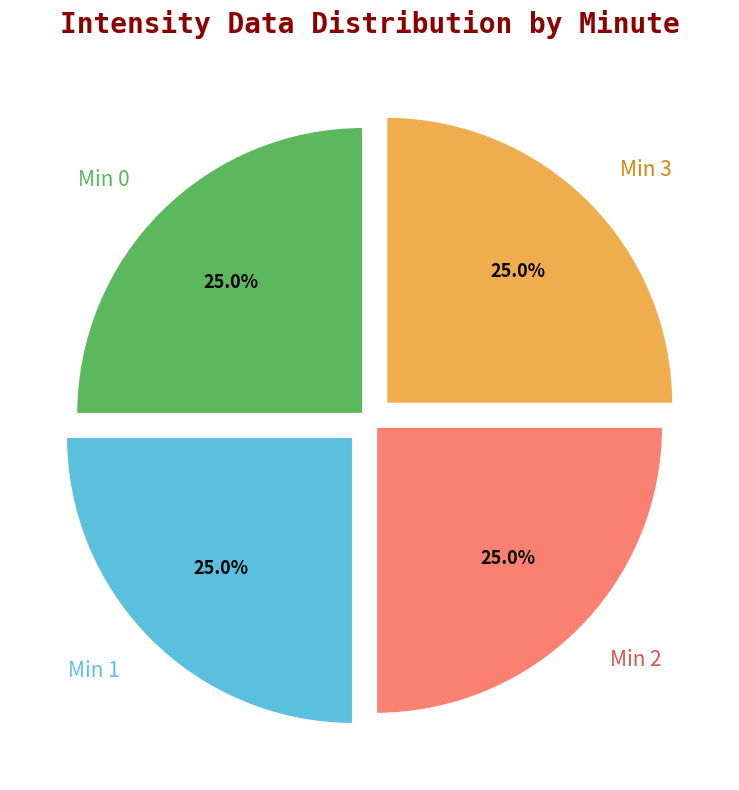

To the nearest percent, what is the average slice percentage?

25%